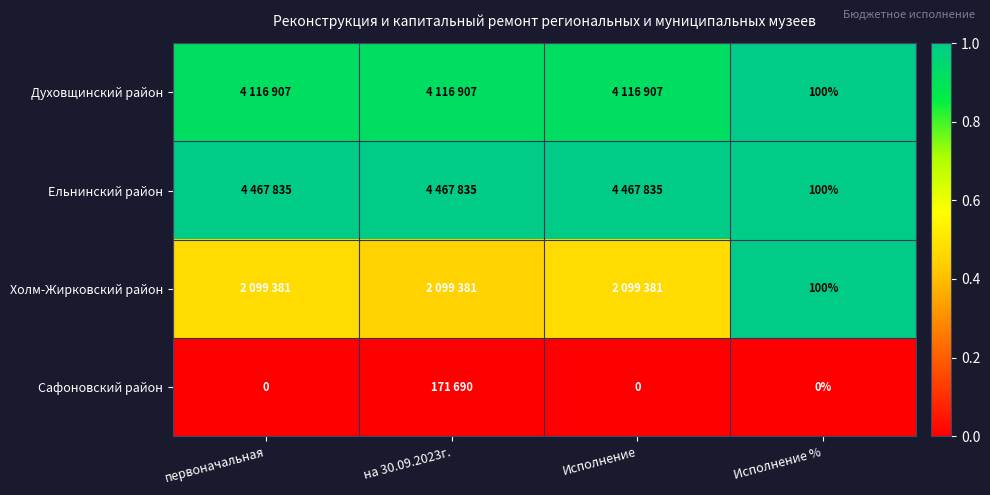

Between первоначальная and на 30.09.2023г., which is larger?

первоначальная